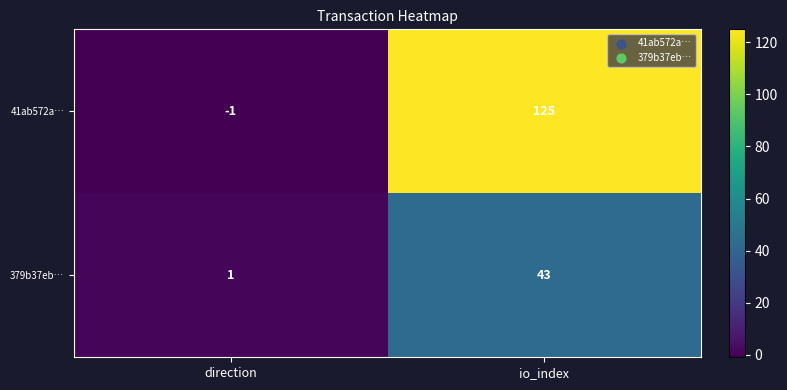

Which category has the lowest value in the 41ab572a… series?

direction